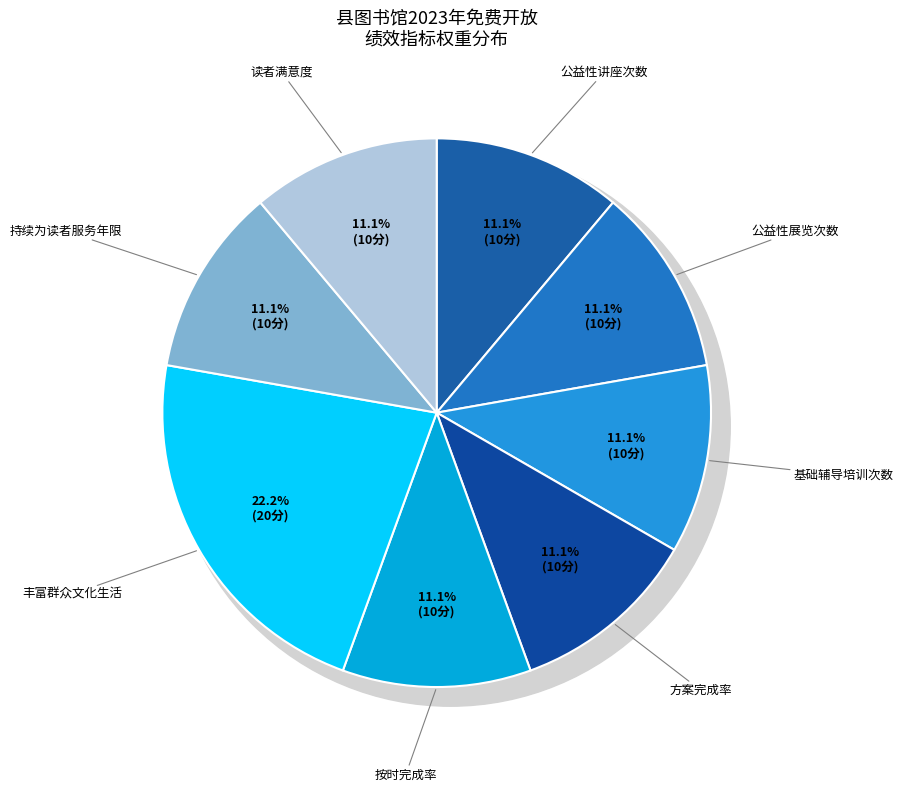

Is there a majority slice in this chart?

No